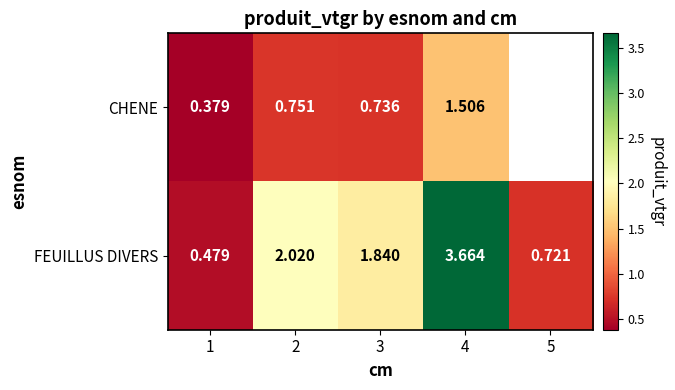

What is the minimum value shown in the chart?

0.4